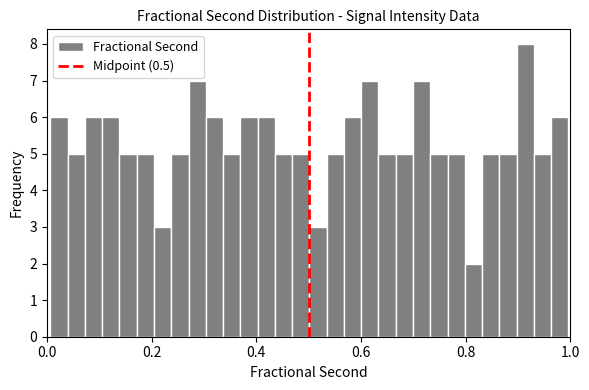

Around what value on the x-axis is the tallest bar? Give the approximate position of its centre, as read against the axis.

0.92